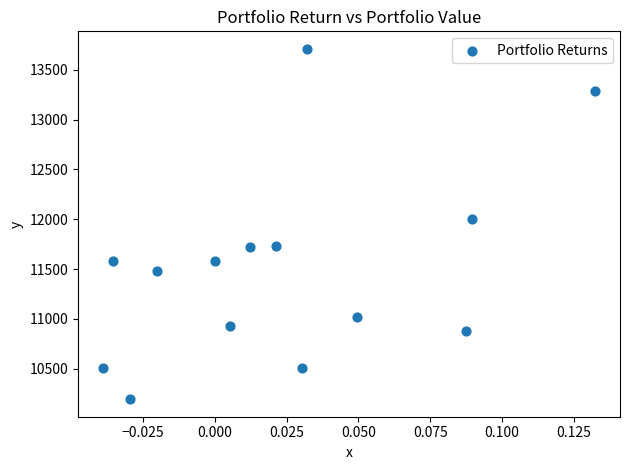

What Y value in the scatter plot is closest to 11952?

12007.7